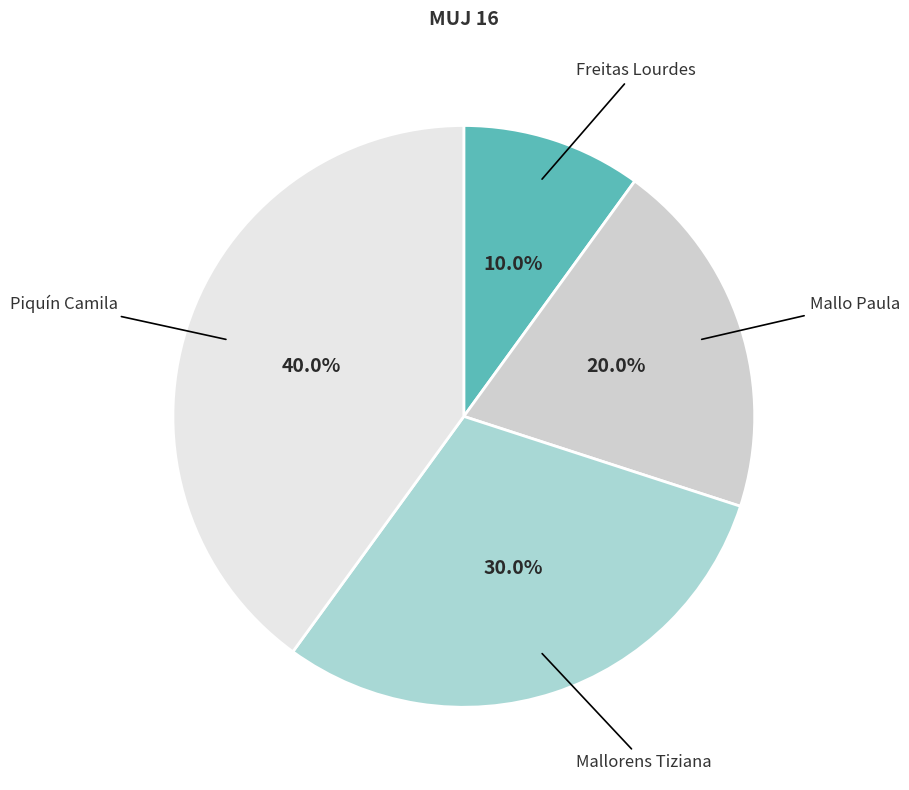

To the nearest percent, what is the average slice percentage?

25%